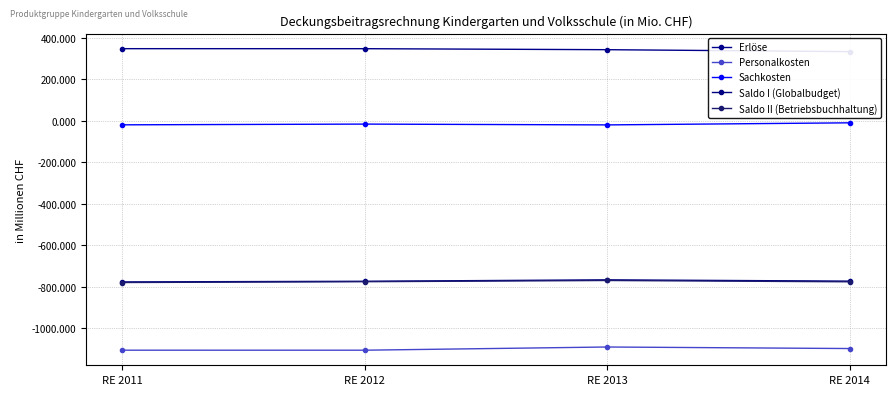

What is the total value across all series at RE 2012?

-2323.6